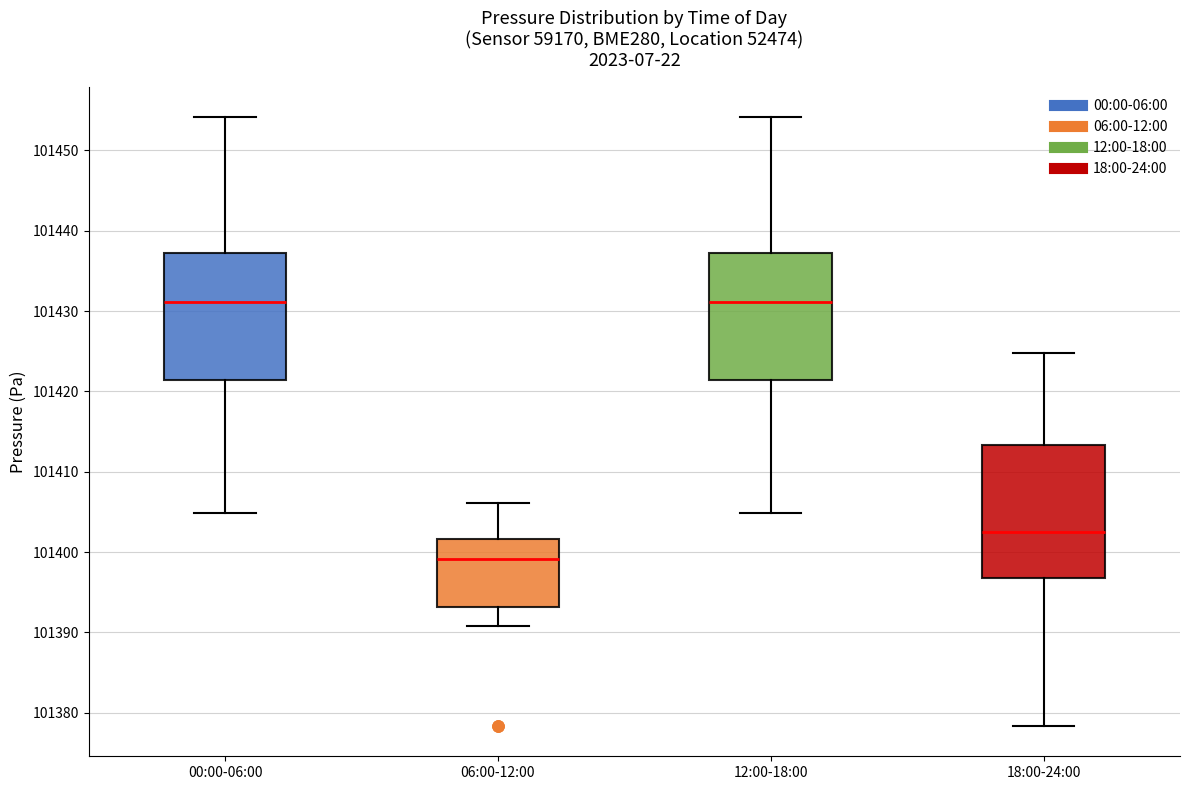

Reading left to right, transcribe this box plot: for each box, give where its median line is, the range the box spans, and where its two whiskers end, as read against the y-axis. The values are not printed on the chart, so give them approximately, as read against the axis.

00:00-06:00: median 101431, box 101421 to 101437, whiskers 101405 to 101454
06:00-12:00: median 101399, box 101393 to 101402, whiskers 101391 to 101406
12:00-18:00: median 101431, box 101421 to 101437, whiskers 101405 to 101454
18:00-24:00: median 101403, box 101397 to 101413, whiskers 101378 to 101425